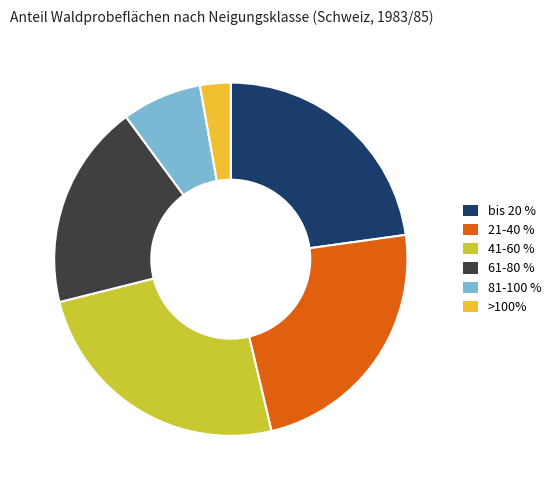

The 81-100 % slice represents 7% of the pie. True or false?

True